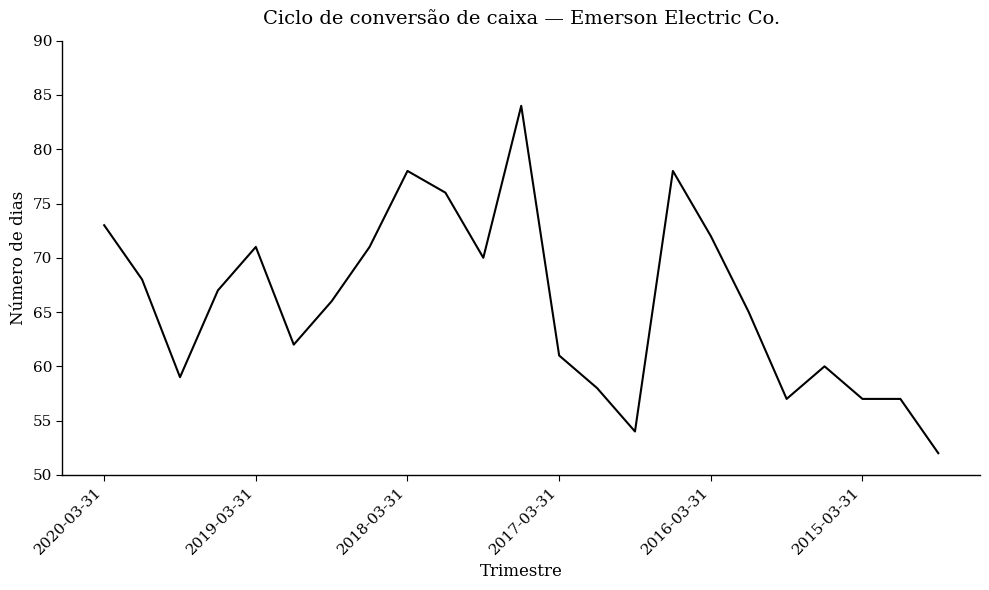

How many series are shown in this chart?

1